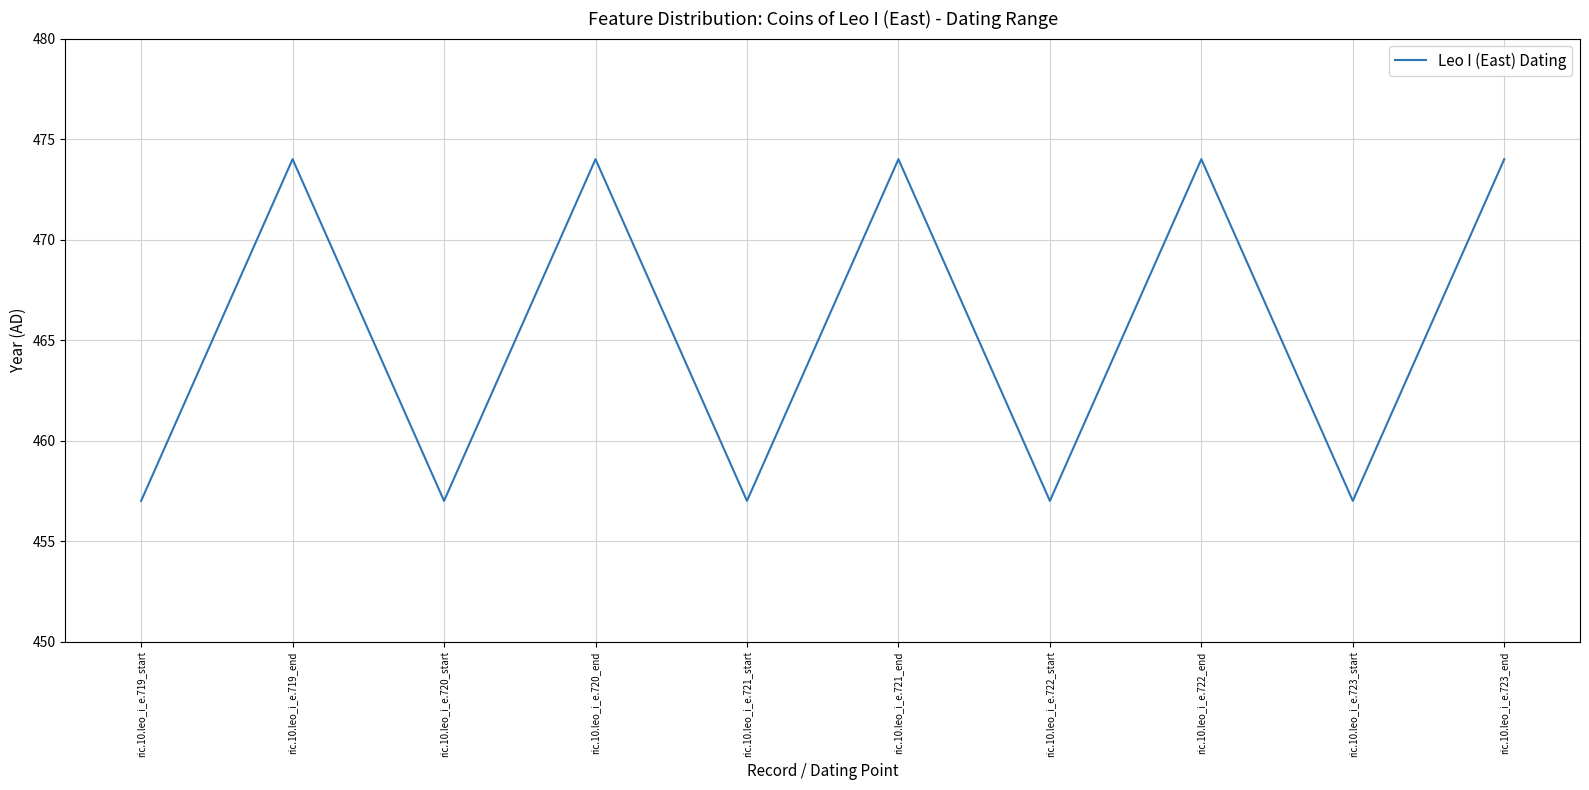

Approximately how many times larger is the value at ric.10.leo_i_e.720_end compared to ric.10.leo_i_e.719_start?

1.0